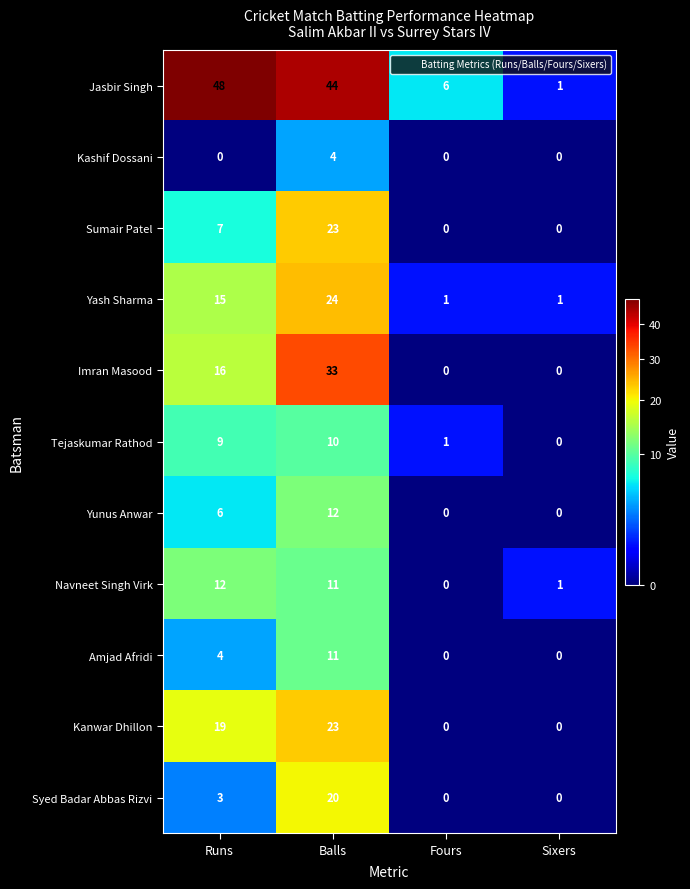

How many series are shown in this chart?

11